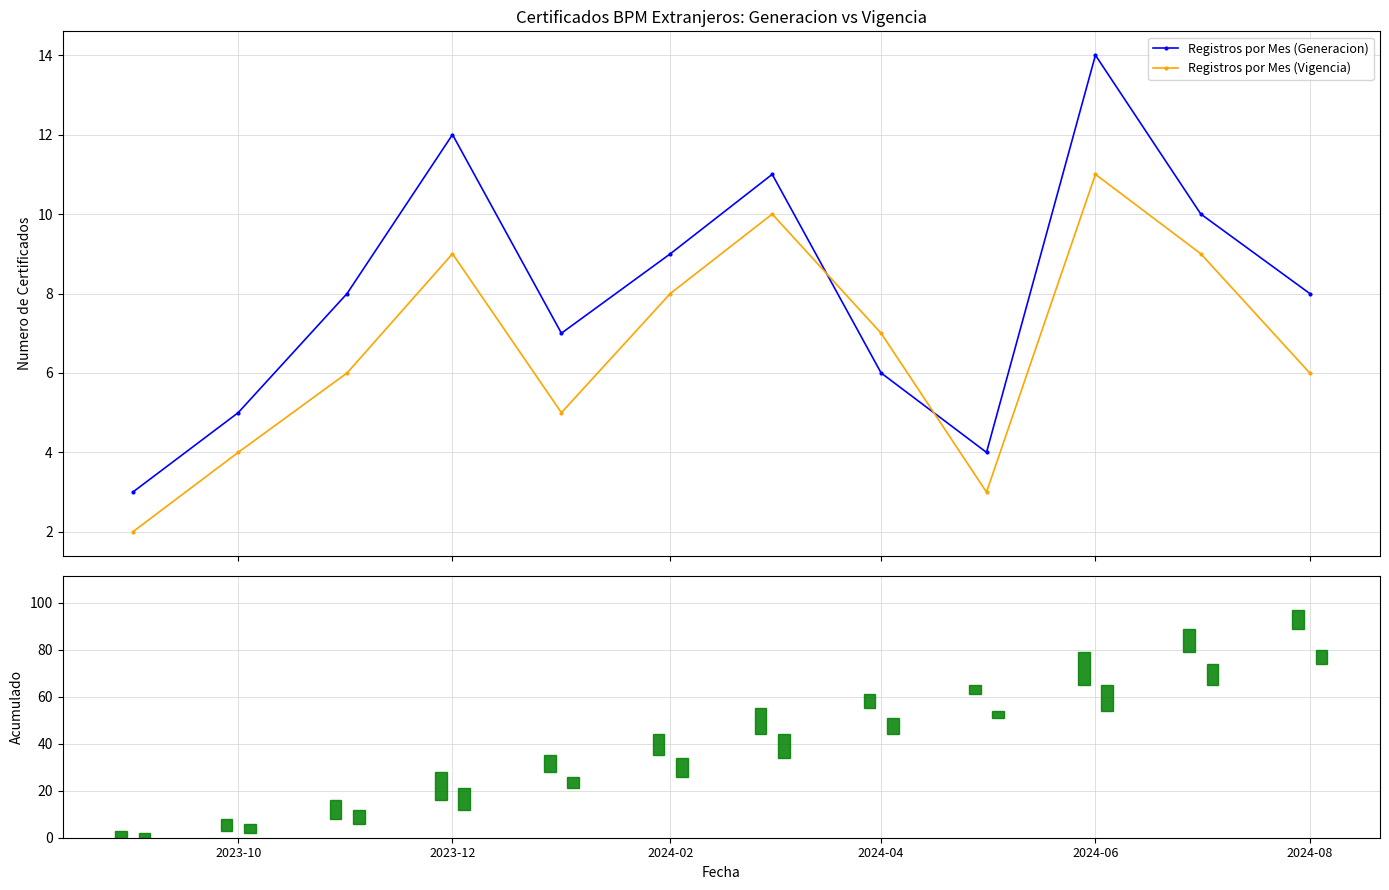

What is the difference between the maximum and minimum values in the Registros por Mes (Generacion) series?

11